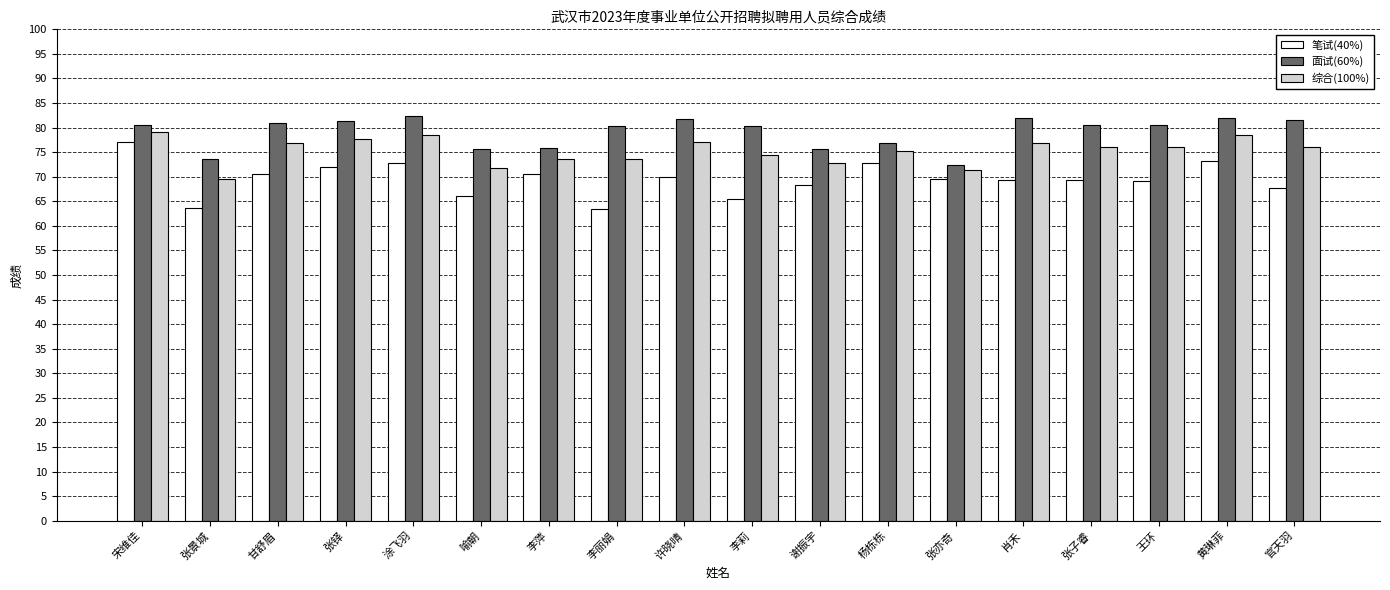

What is the highest value of the 笔试(40%) series?

77.0